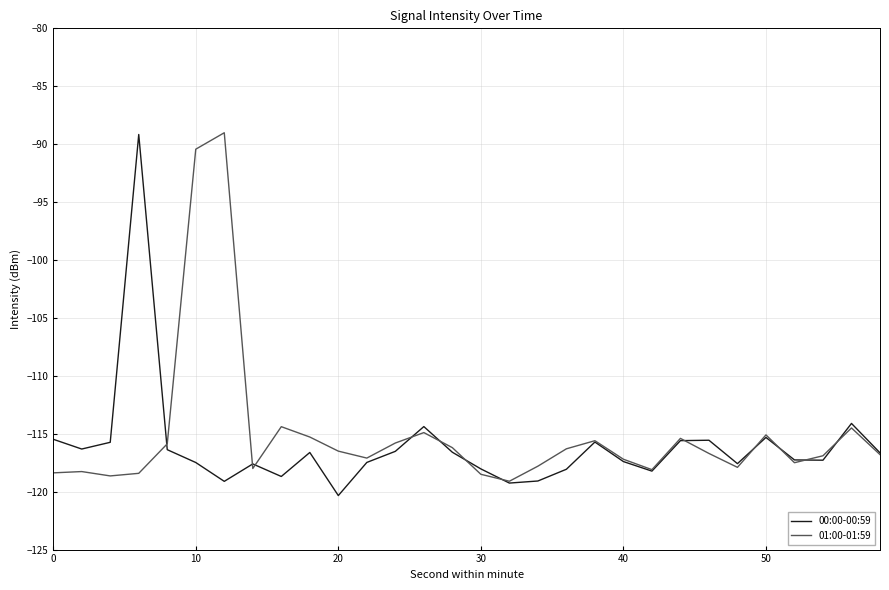

What is the maximum value shown in the chart?

-89.0